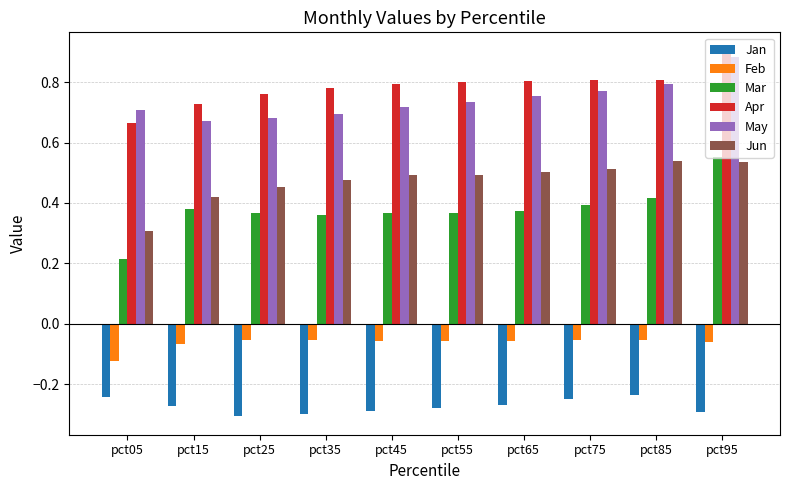

What is the total value across all series at pct55?

2.1